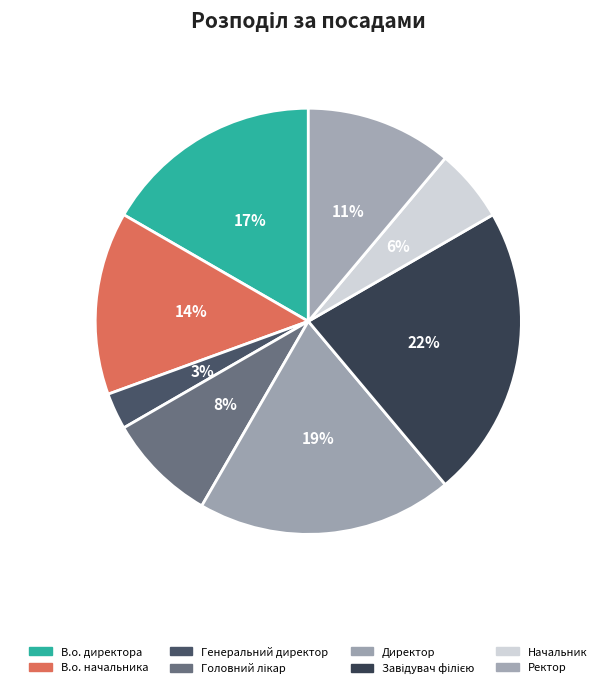

Does Завідувач філією account for over 50% of the chart?

No